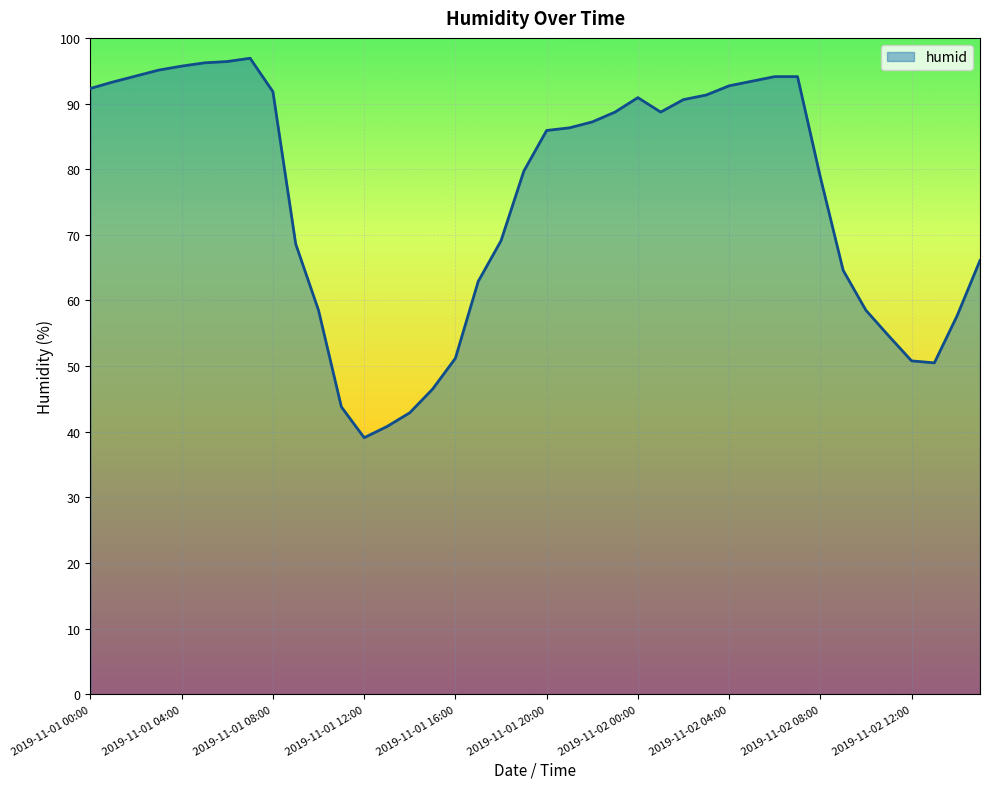

What is the difference between the maximum and minimum values?

57.8